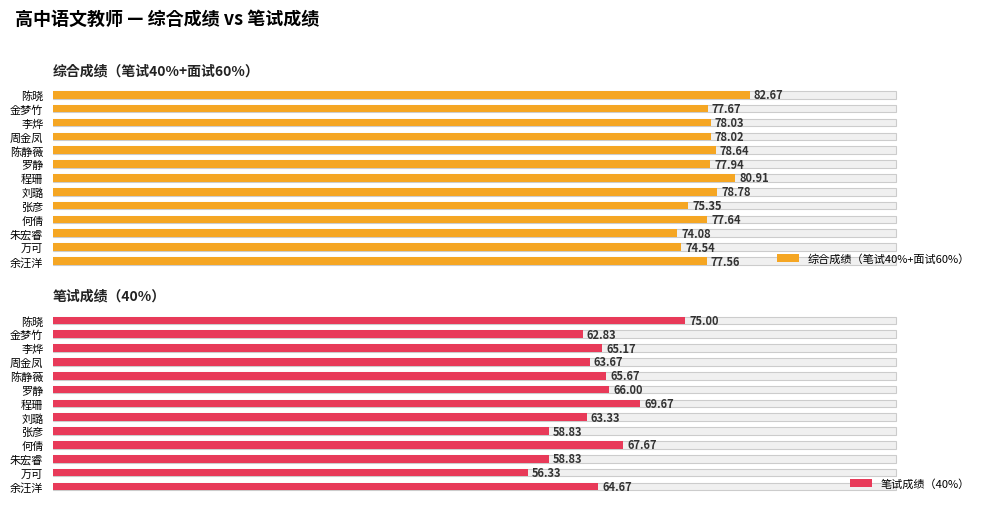

At how many categories does at least one series exceed 67?

13